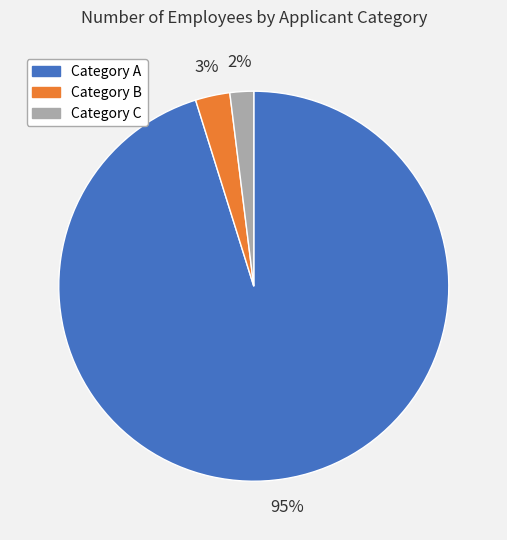

Is there any slice that represents more than half of the pie?

Yes